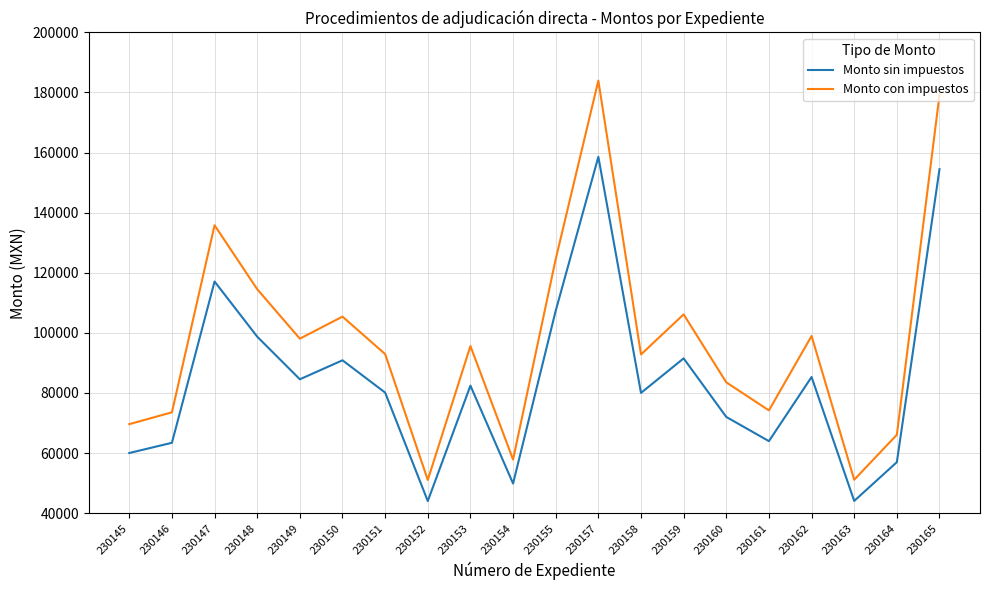

What is the difference between the Monto con impuestos values at 230165 and 230147?

43371.2